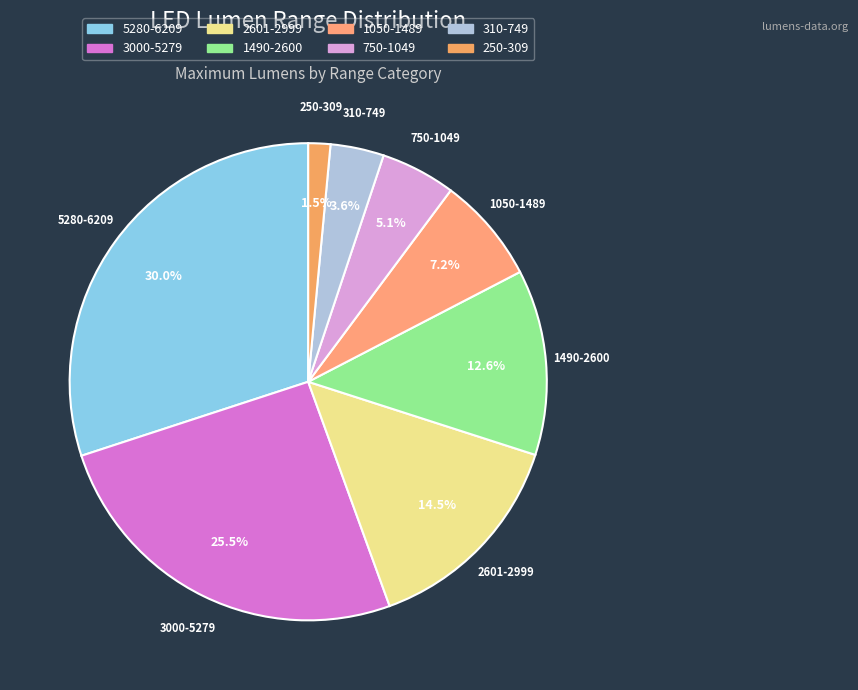

To the nearest percent, what percentage of the pie is 310-749?

4%